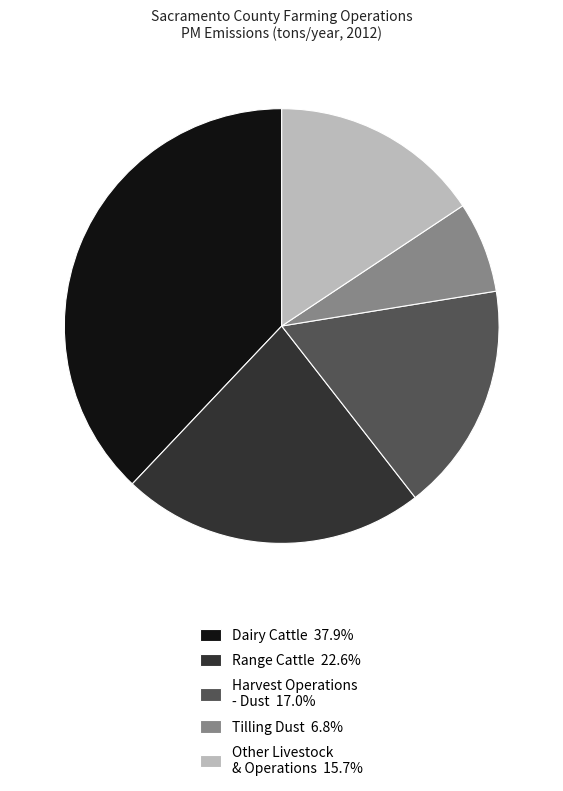

How many segments does this pie chart have?

5